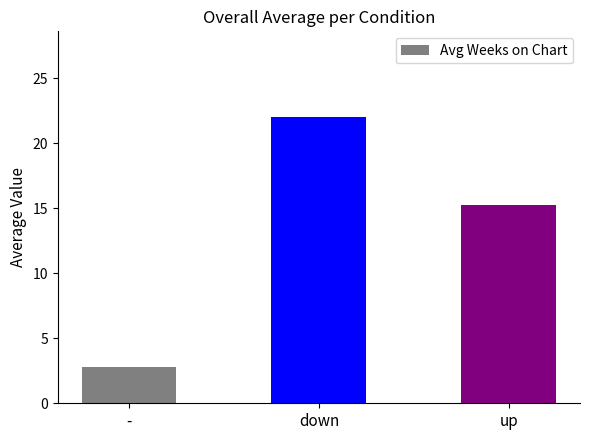

Where is the data nearest to the value 12?

up